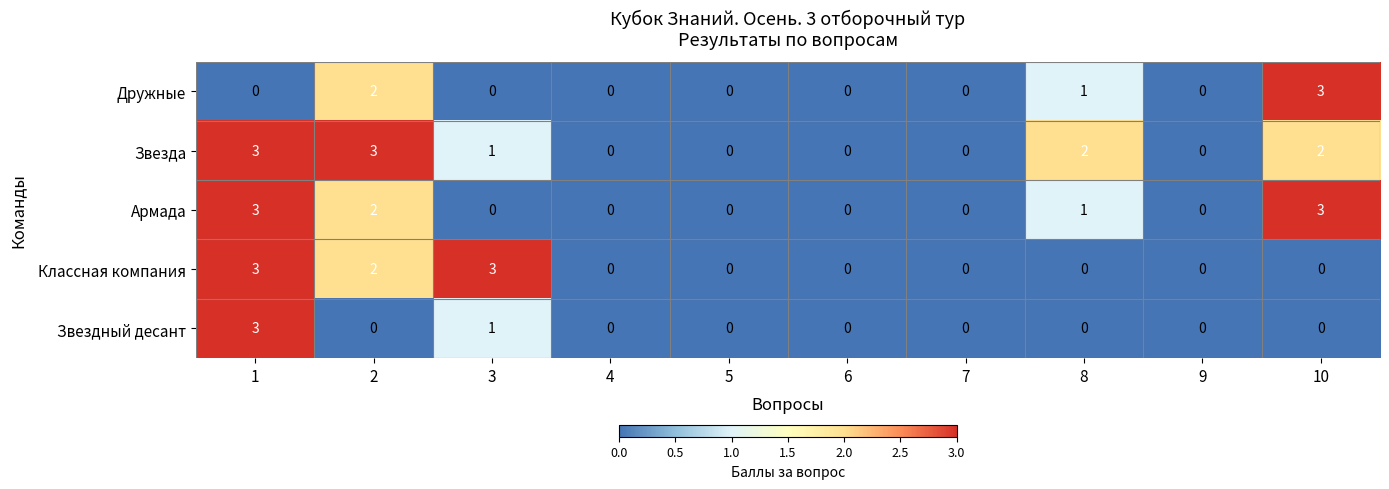

At which category is the sum across all series the highest?

1